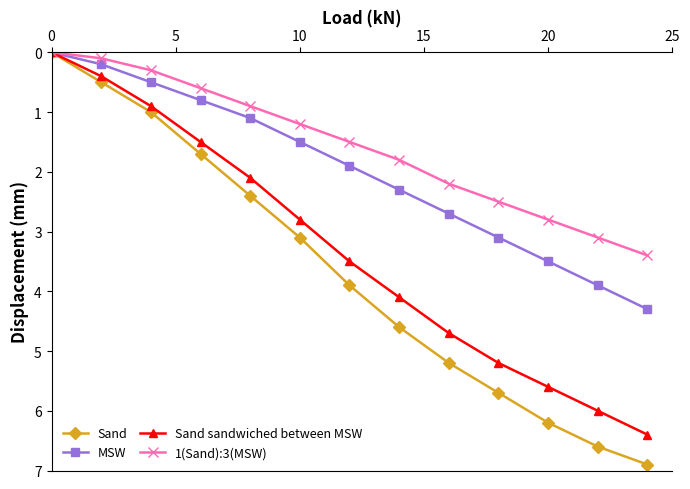

Rank the series by their maximum value, from highest to lowest.

Sand, Sand sandwiched between MSW, MSW, 1(Sand):3(MSW)